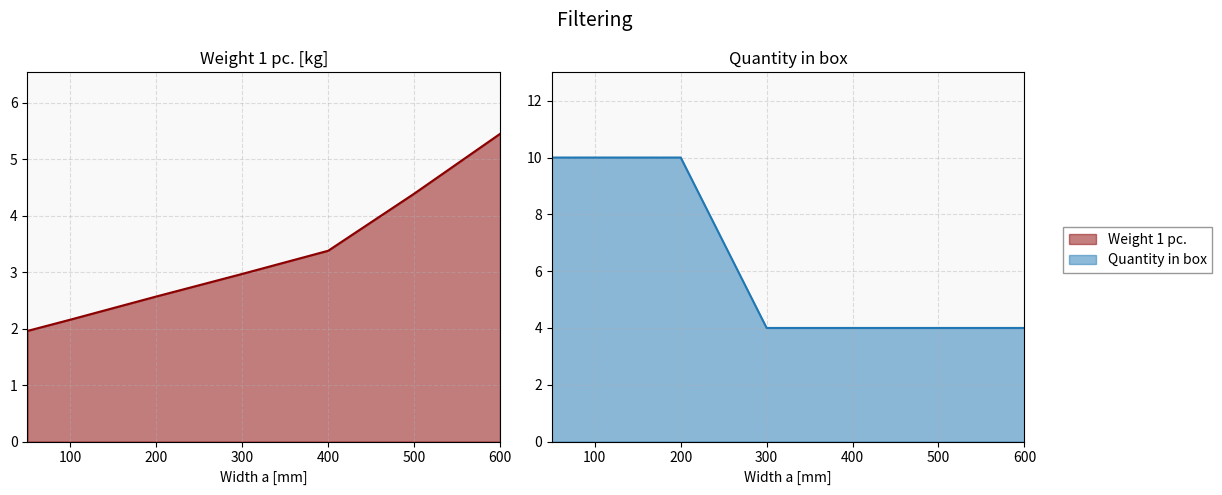

What is the difference between the Weight 1 pc. values at 50 and 500?

2.4